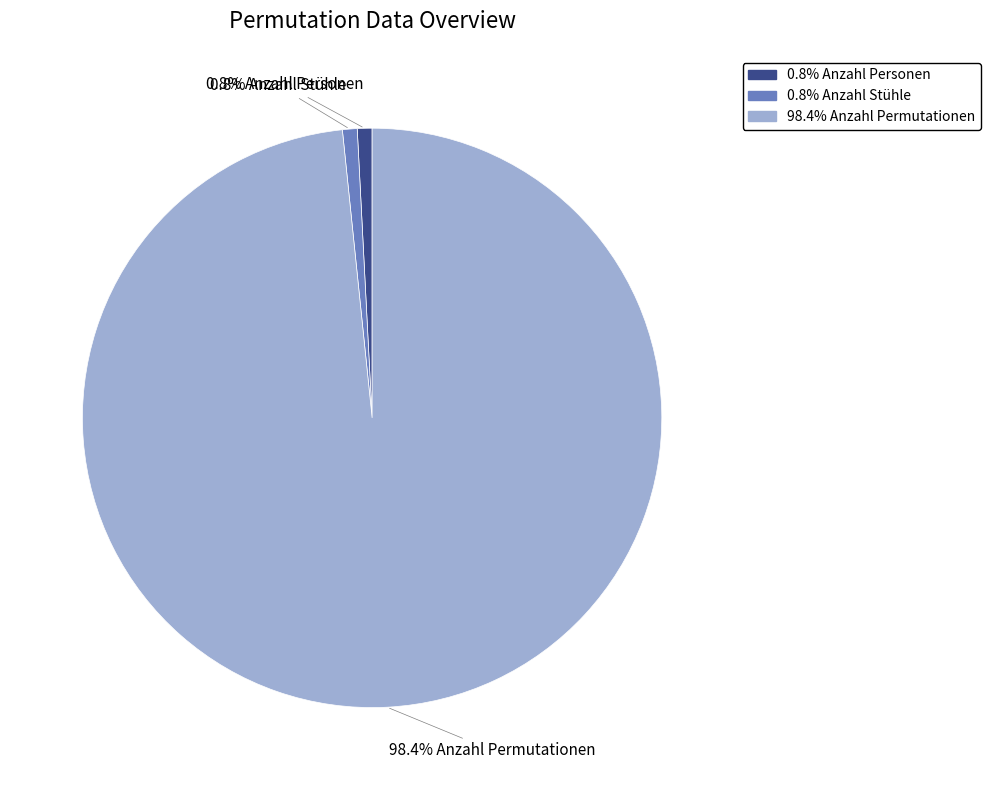

What is the ratio of the value at 0.8% Anzahl Personen to the value at 0.8% Anzahl Stühle?

1.0